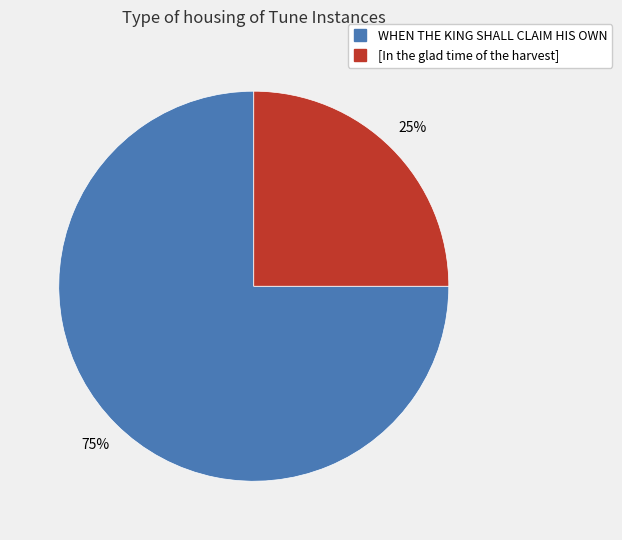

The [In the glad time of the harvest] slice represents 25% of the pie. True or false?

True